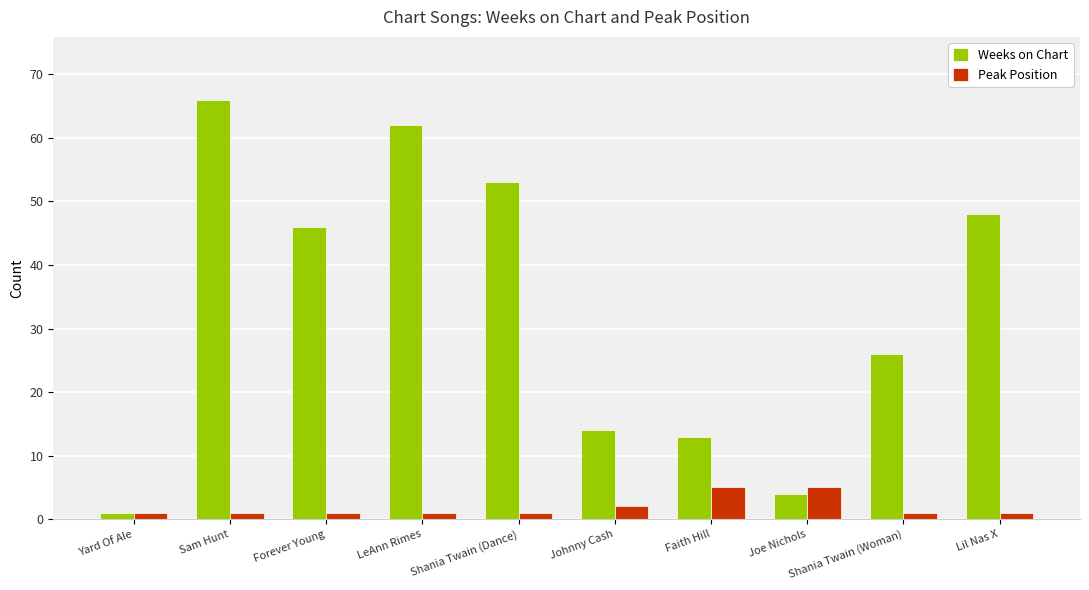

Which category has the highest value across all series?

Sam Hunt